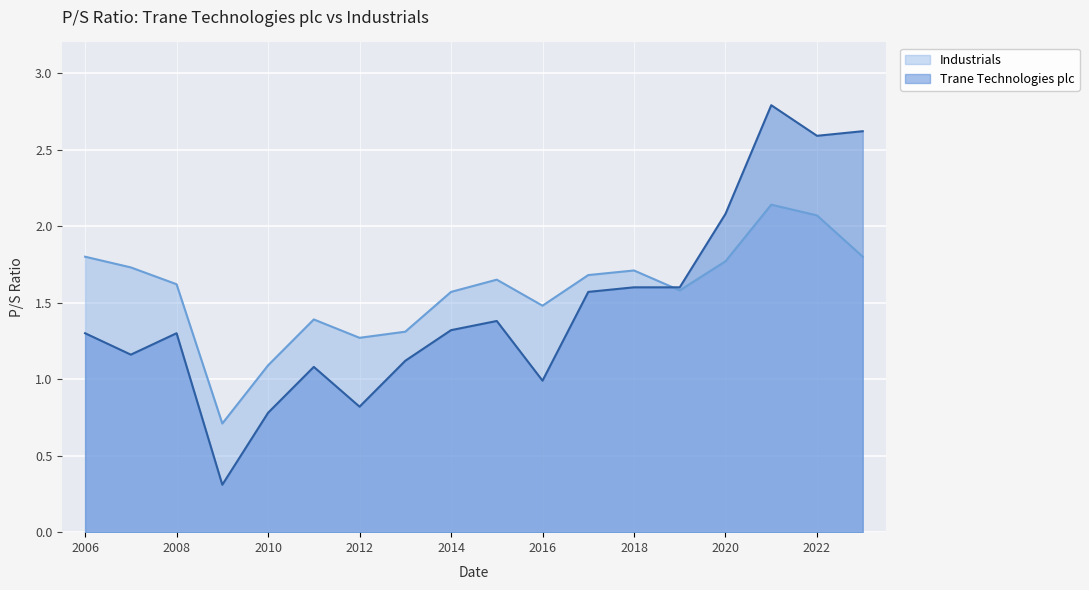

What is the total value across all series at 2008?

2.9